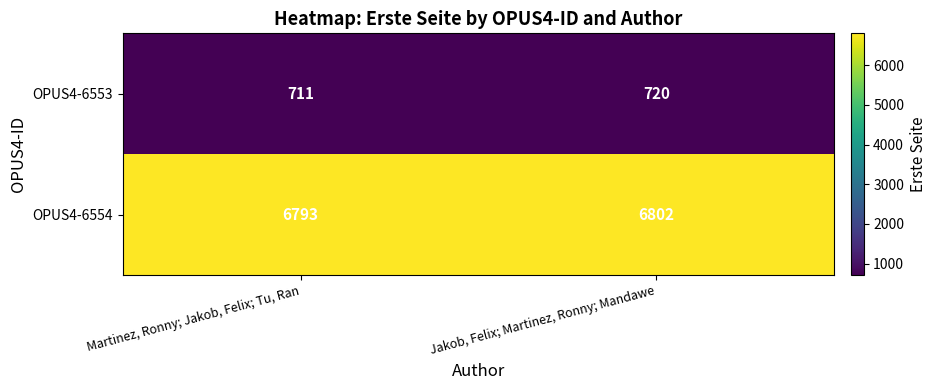

Is it true that OPUS4-6554 equals 3947 at Jakob, Felix; Martinez, Ronny; Mandawe?

False